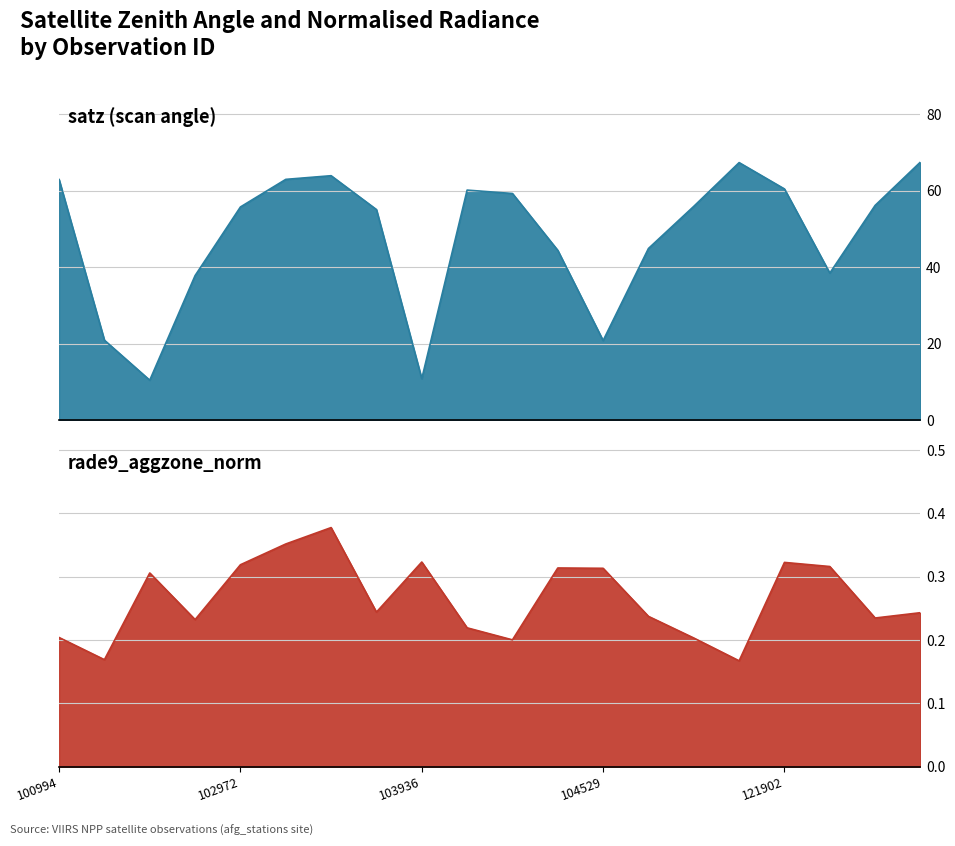

What is the value of the satz point at the 9th from the left?

10.8